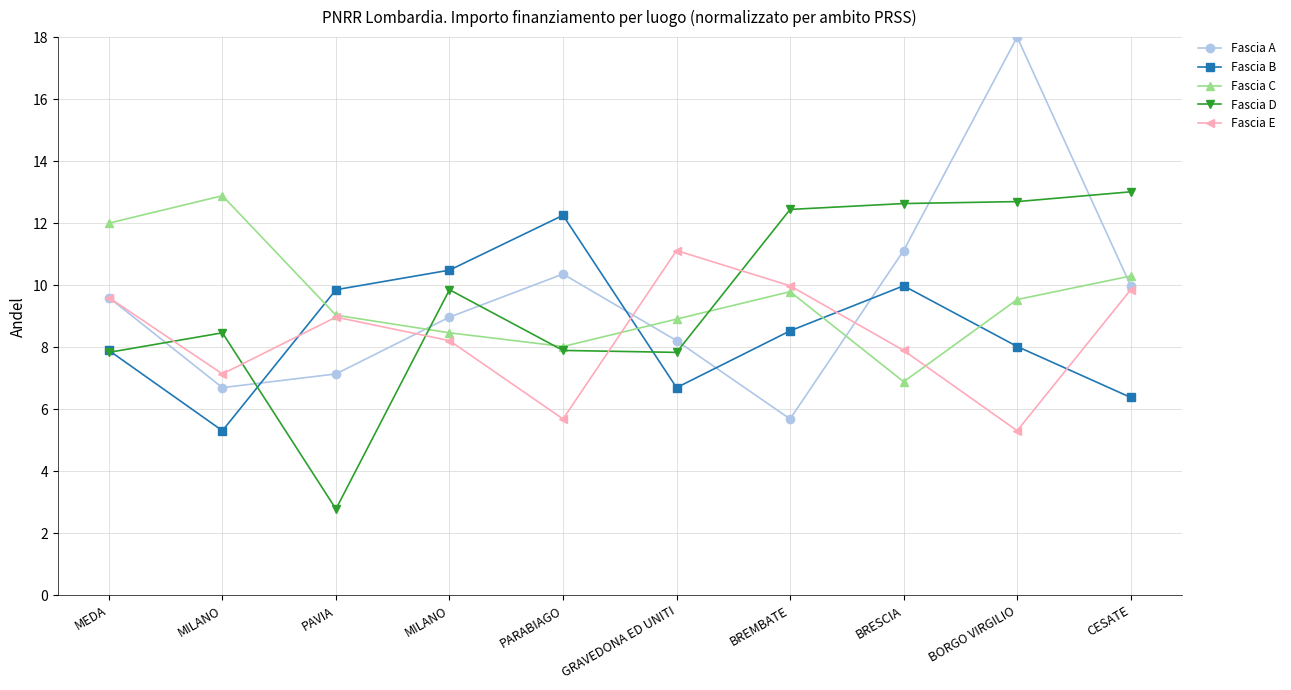

Between BORGO VIRGILIO and PARABIAGO, which is larger?

BORGO VIRGILIO